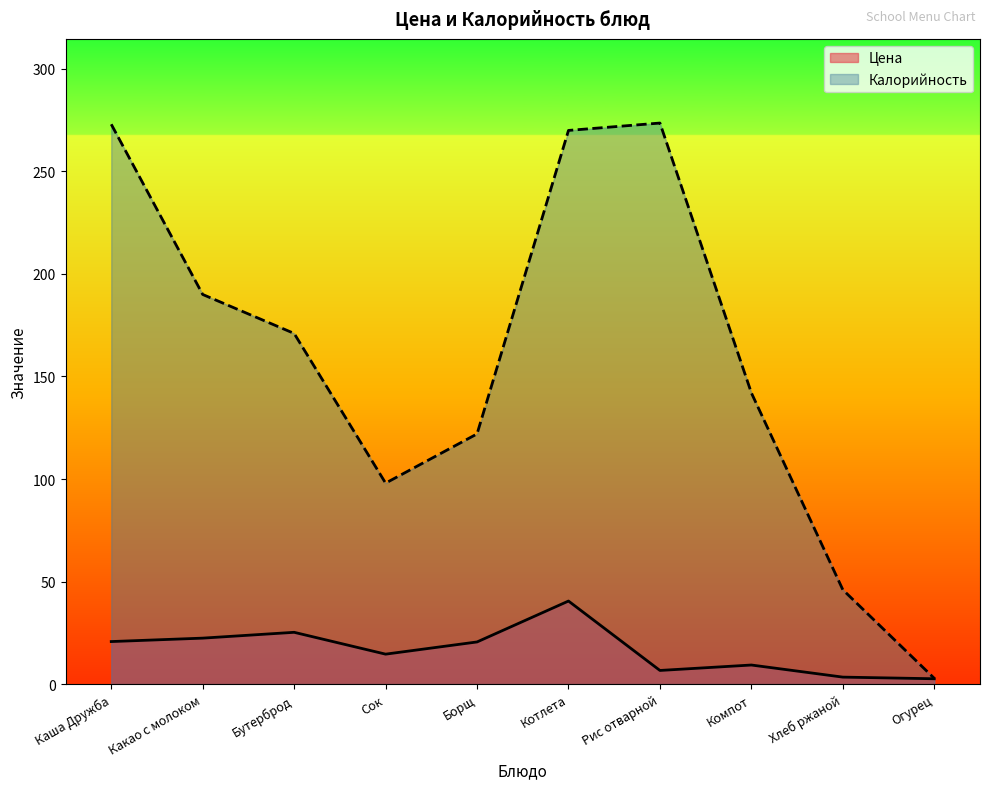

How many lines are shown in the chart?

2